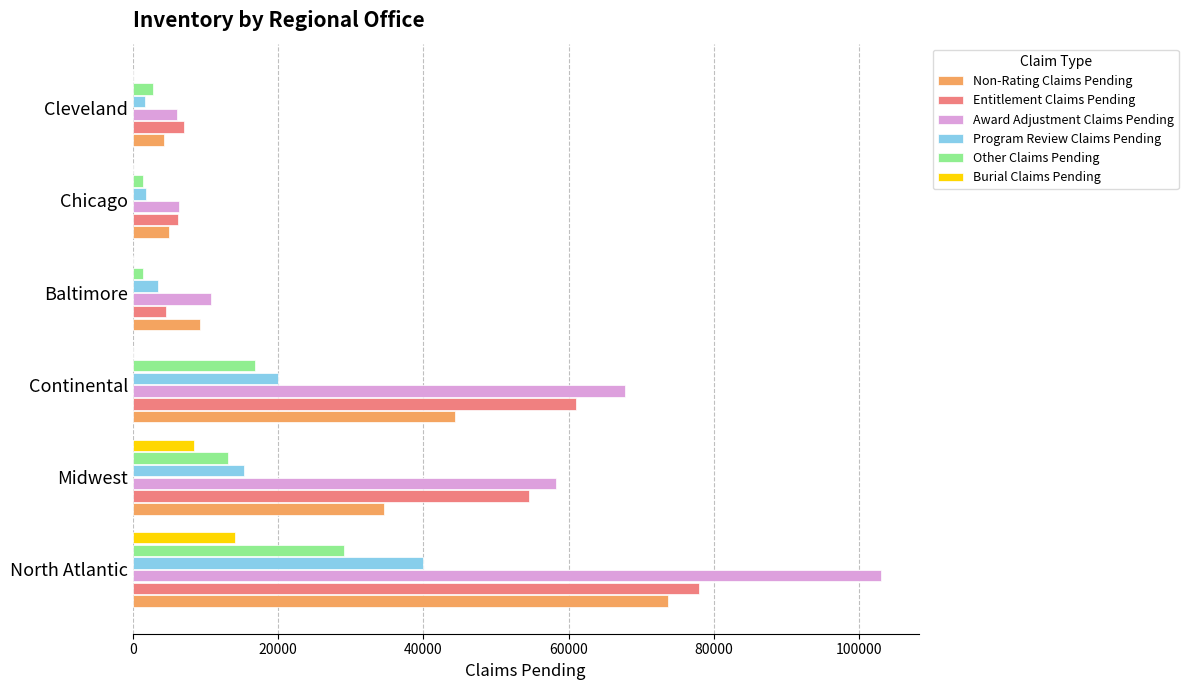

Which series has the largest total across all categories?

Award Adjustment Claims Pending